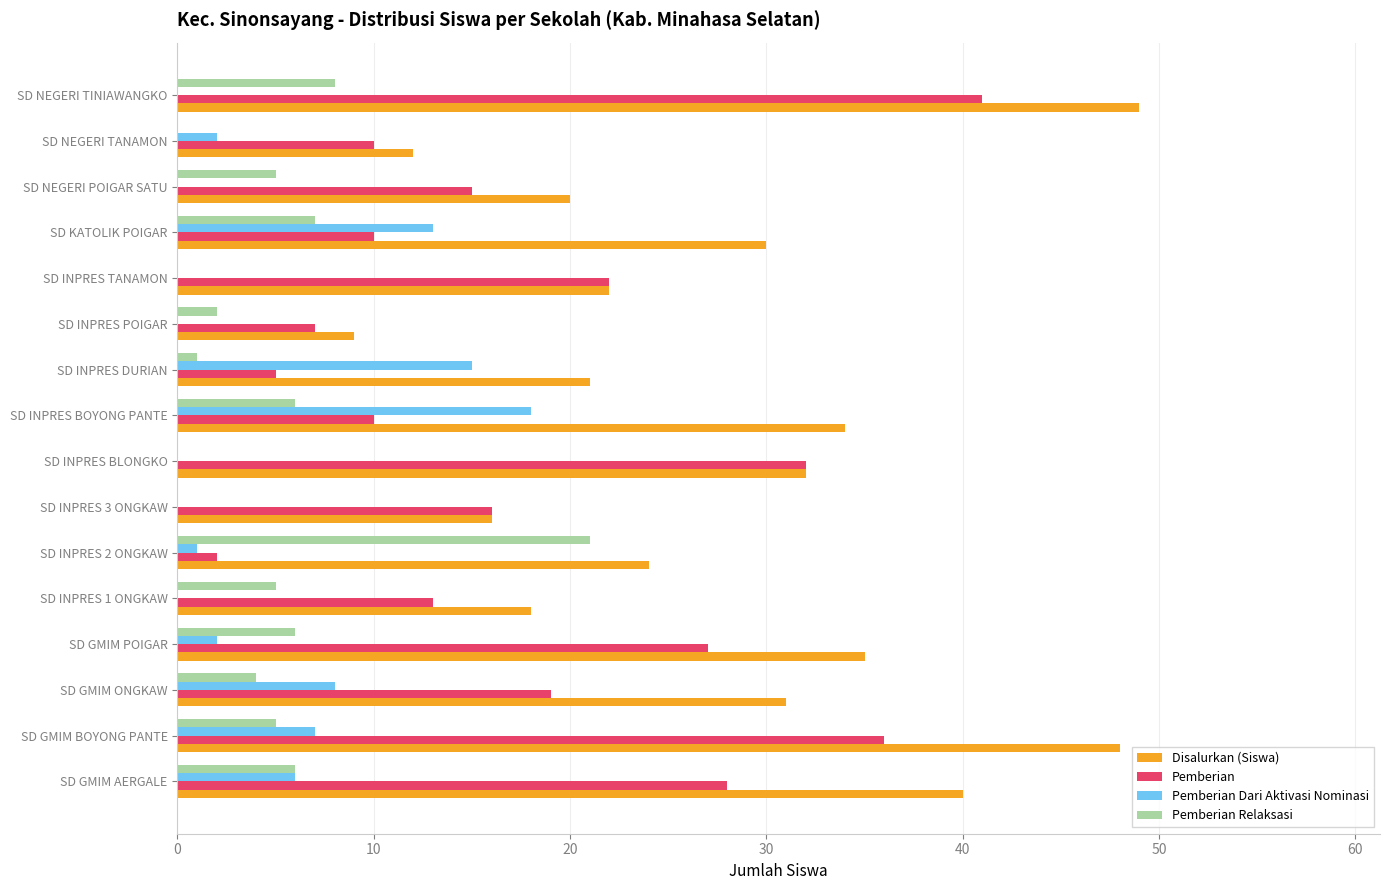

What is the total value across all series at SD GMIM AERGALE?

80